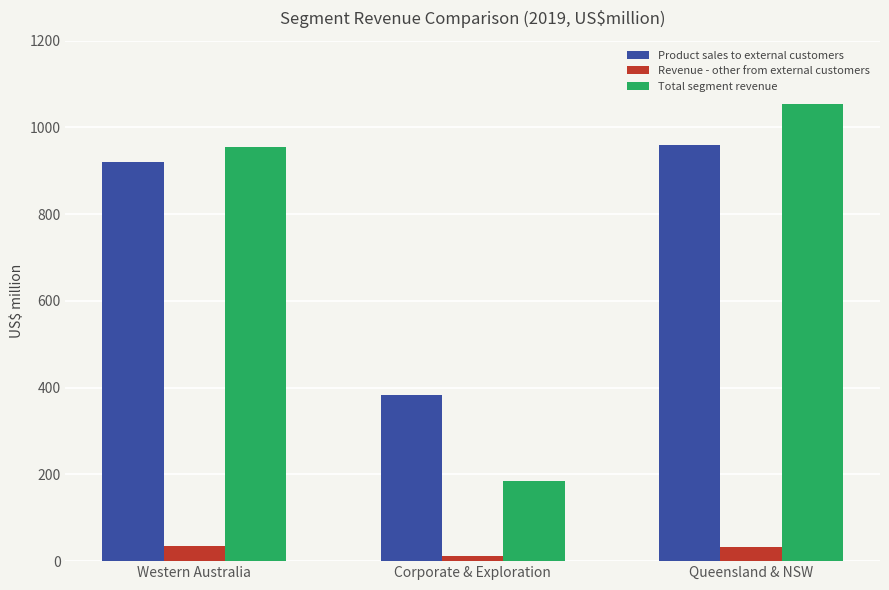

What is the difference between the Product sales to external customers values at Queensland & NSW and Corporate & Exploration?

576